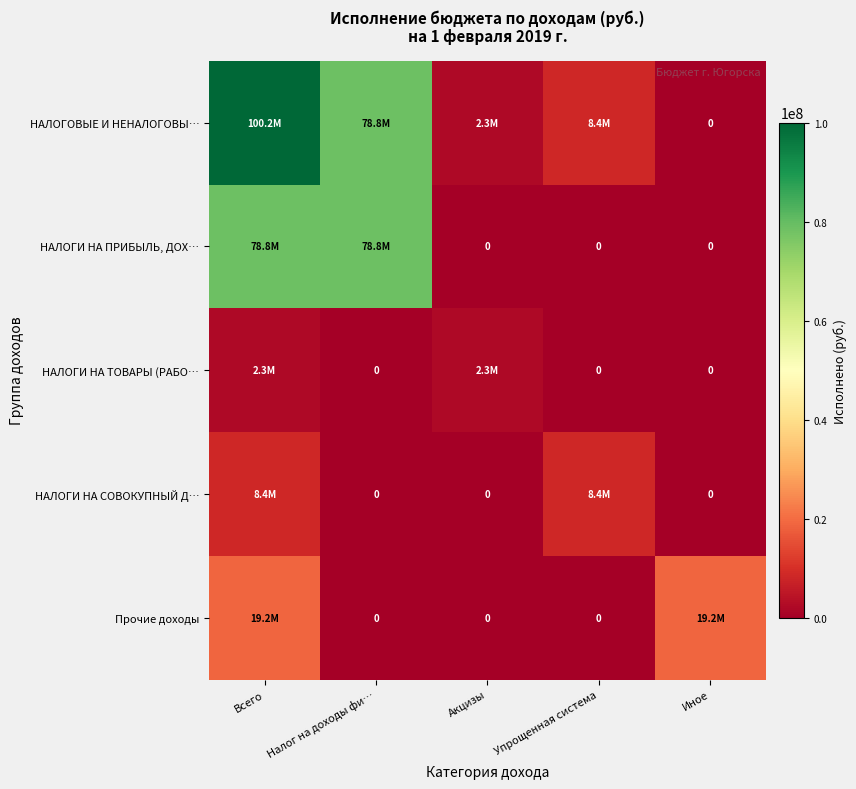

The value of НАЛОГИ НА ТОВАРЫ (РАБО… at Иное is 0.0. True or false?

True